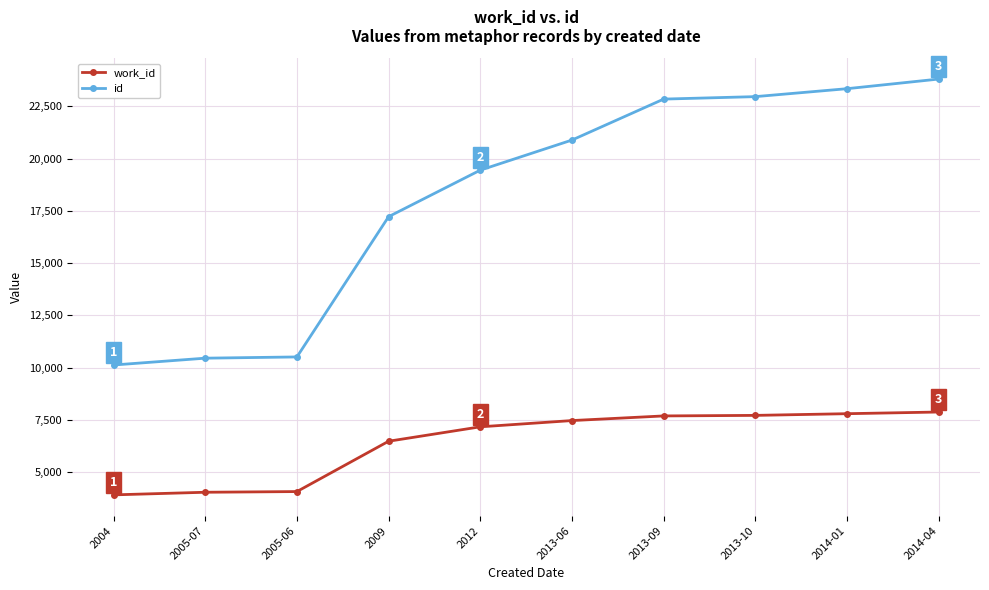

Is the value of work_id at 2005-06 greater than the value of id at 2005-07?

No